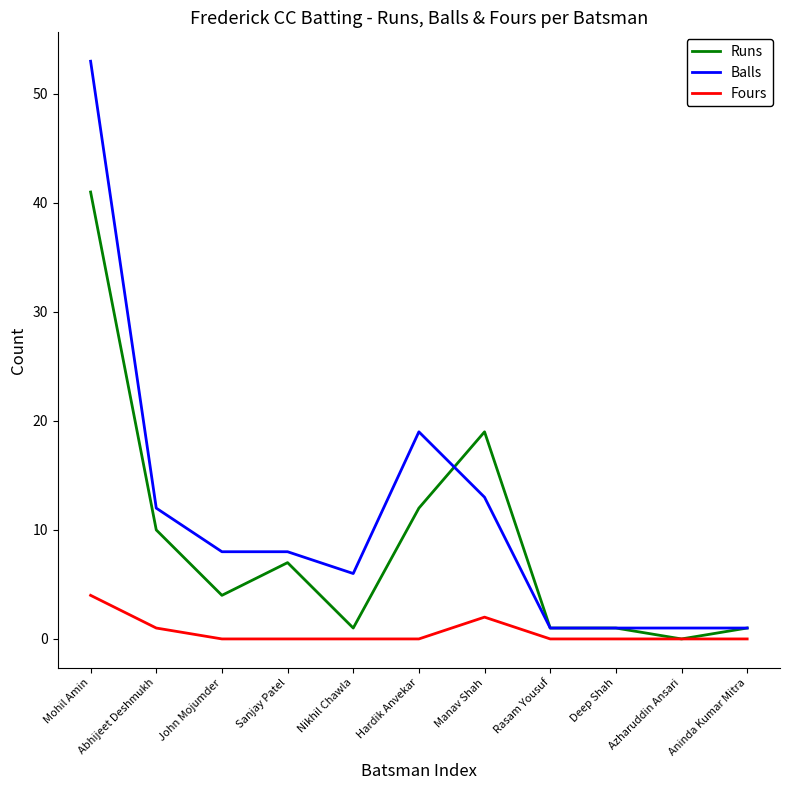

Reading left to right, list all the values displayed in this chart.

Runs: Mohil Amin=41	Abhijeet Deshmukh=10	John Mojumder=4	Sanjay Patel=7	Nikhil Chawla=1	Hardik Anvekar=12	Manav Shah=19	Rasam Yousuf=1	Deep Shah=1	Azharuddin Ansari=0	Aninda Kumar Mitra=1
Balls: Mohil Amin=53	Abhijeet Deshmukh=12	John Mojumder=8	Sanjay Patel=8	Nikhil Chawla=6	Hardik Anvekar=19	Manav Shah=13	Rasam Yousuf=1	Deep Shah=1	Azharuddin Ansari=1	Aninda Kumar Mitra=1
Fours: Mohil Amin=4	Abhijeet Deshmukh=1	John Mojumder=0	Sanjay Patel=0	Nikhil Chawla=0	Hardik Anvekar=0	Manav Shah=2	Rasam Yousuf=0	Deep Shah=0	Azharuddin Ansari=0	Aninda Kumar Mitra=0